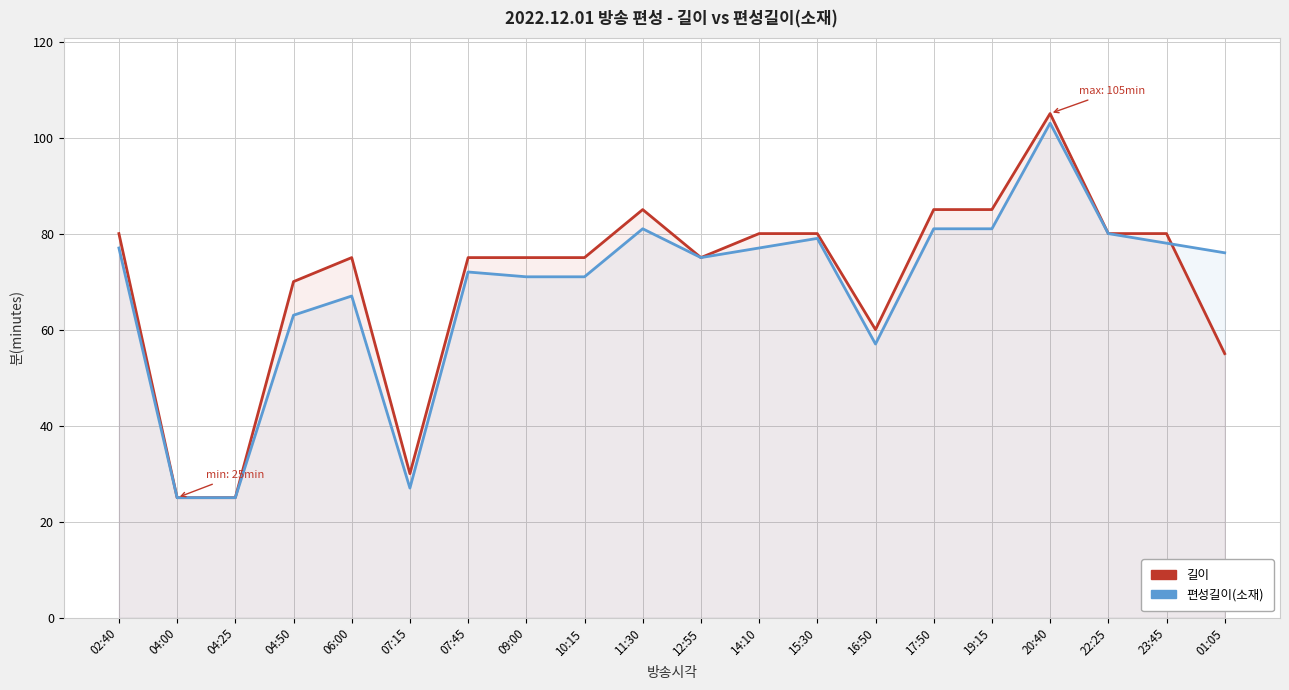

Between which two adjacent categories do 길이 and 편성길이(소재) first intersect?

23:45 and 01:05